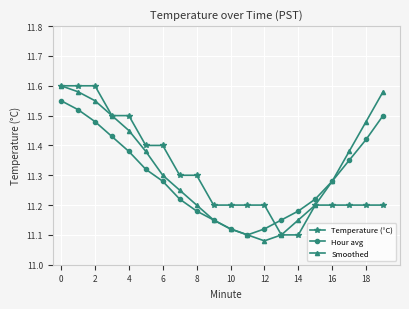

Count the number of data series in this chart.

3